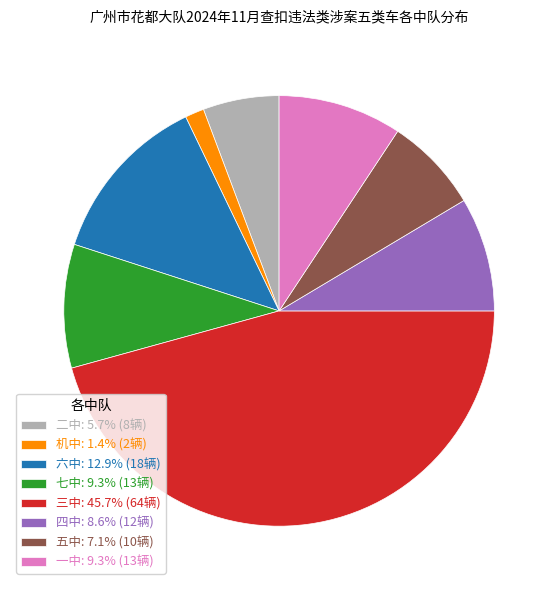

Does 三中: 45.7% (64辆) account for over 50% of the chart?

No